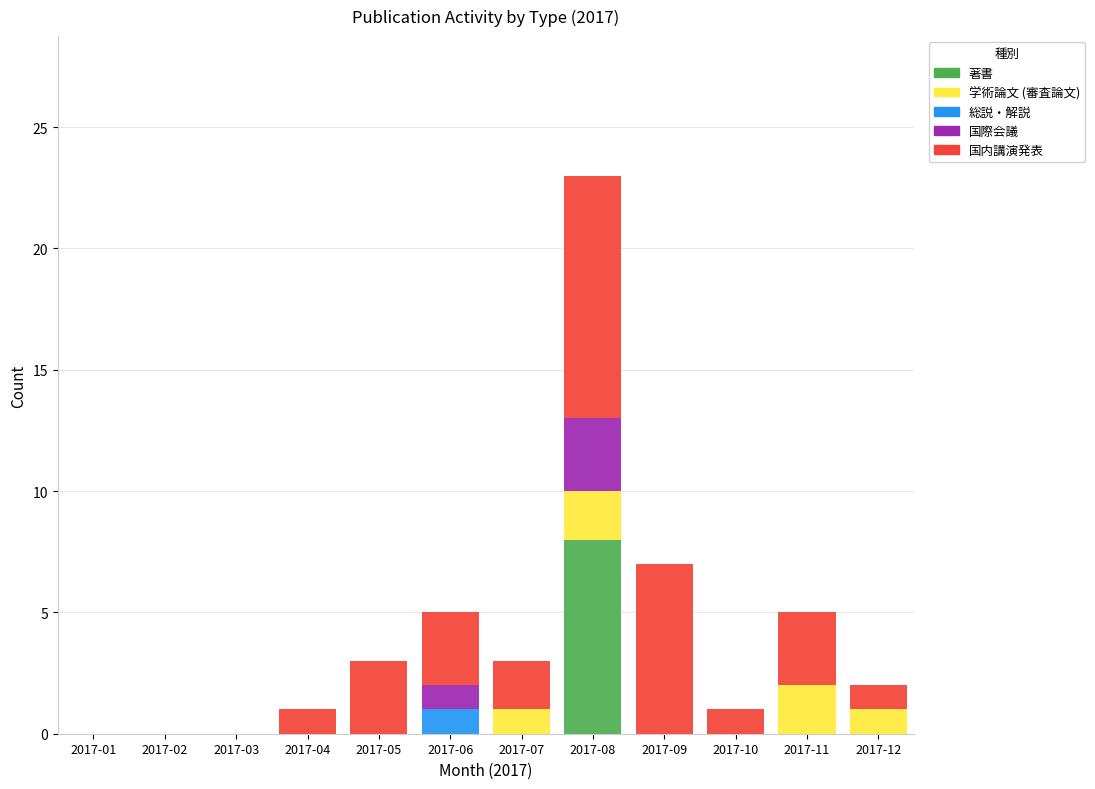

Does the chart contain stacked bars?

Yes